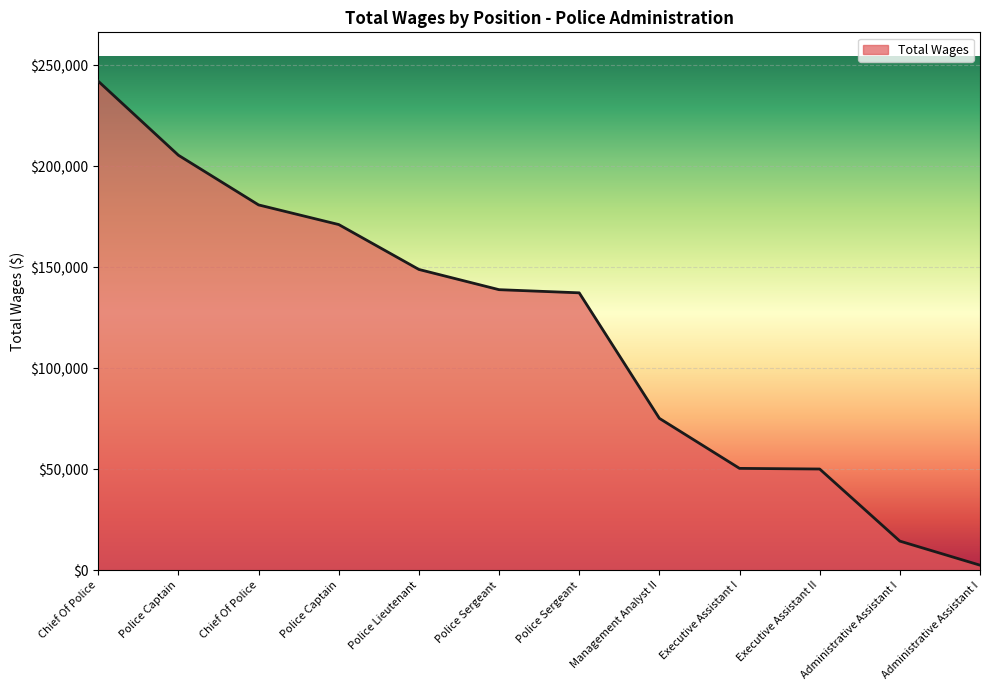

How many lines are shown in the chart?

1